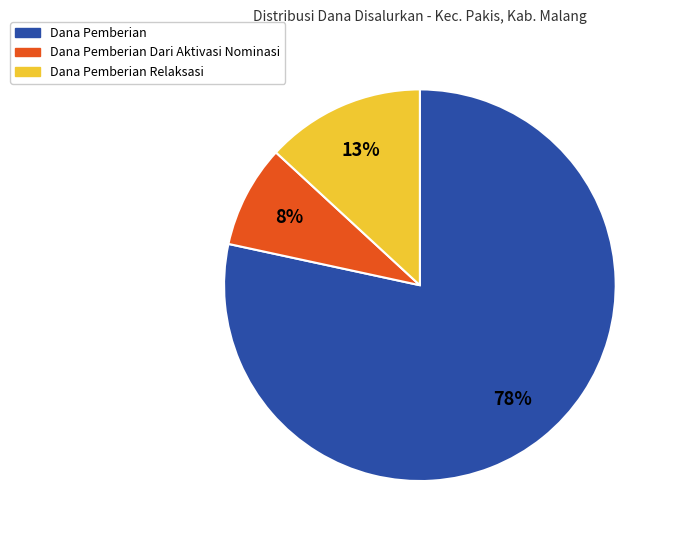

To the nearest percent, what is the average slice percentage?

33%